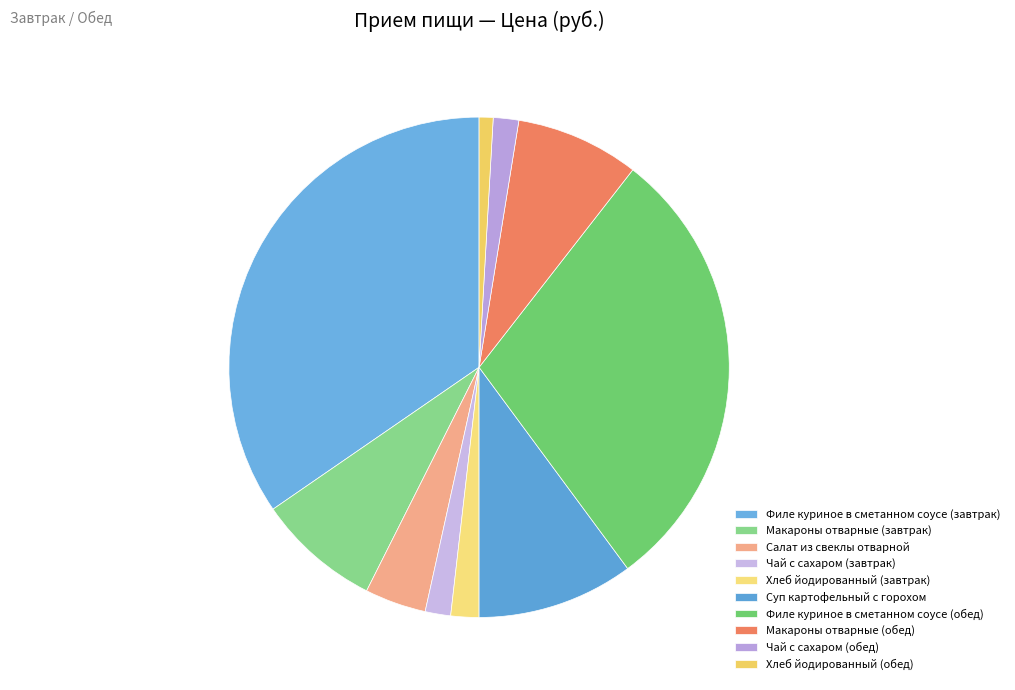

Rank the categories by value from highest to lowest.

Филе куриное в сметанном соусе (завтрак), Филе куриное в сметанном соусе (обед), Суп картофельный с горохом, Макароны отварные (завтрак), Макароны отварные (обед), Салат из свеклы отварной, Хлеб йодированный (завтрак), Чай с сахаром (завтрак), Чай с сахаром (обед), Хлеб йодированный (обед)